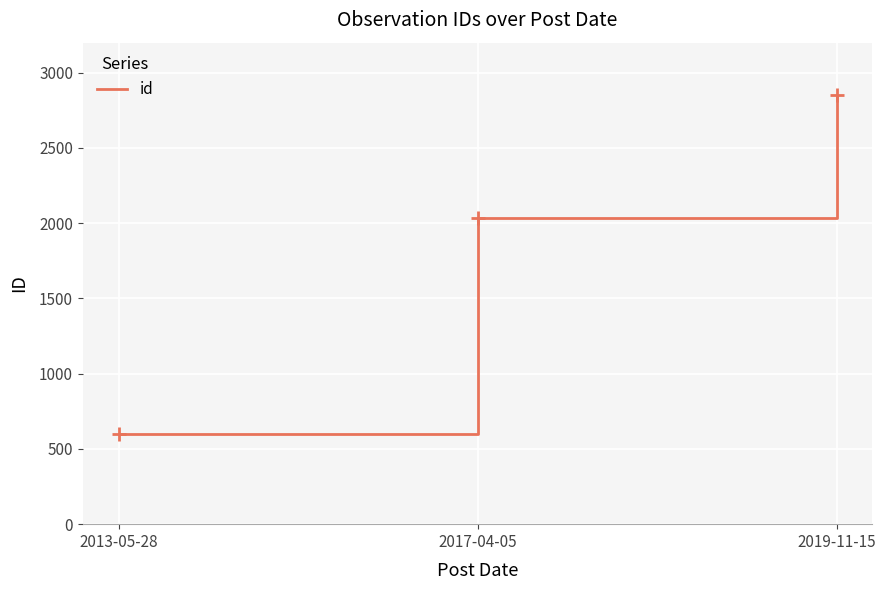

How many values are between 600 and 2854?

3